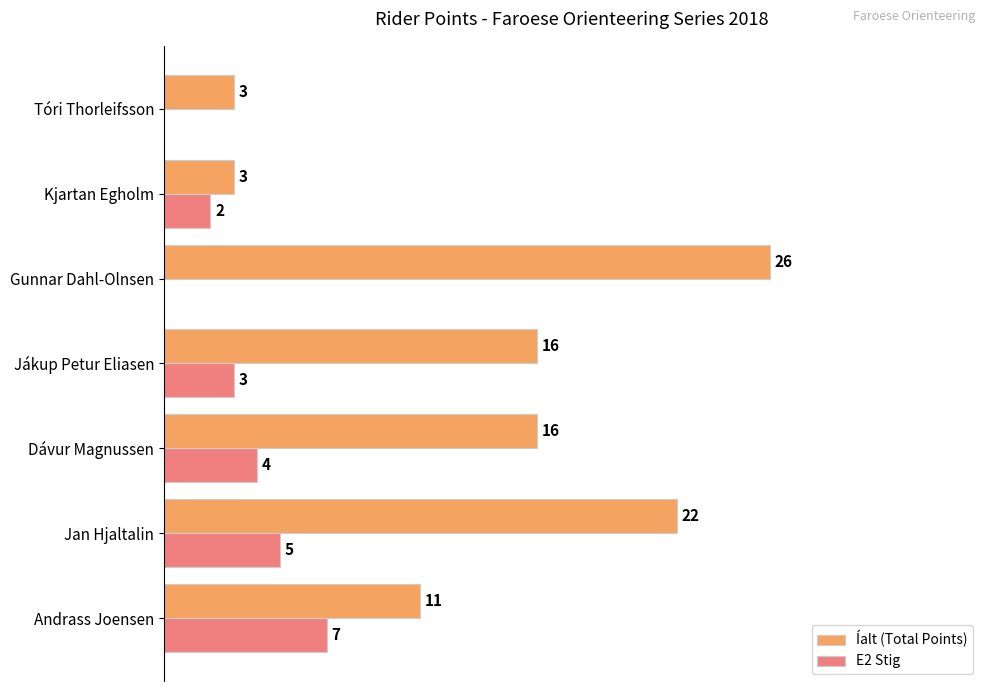

What are all the series names shown in the legend?

Íalt (Total Points), E2 Stig